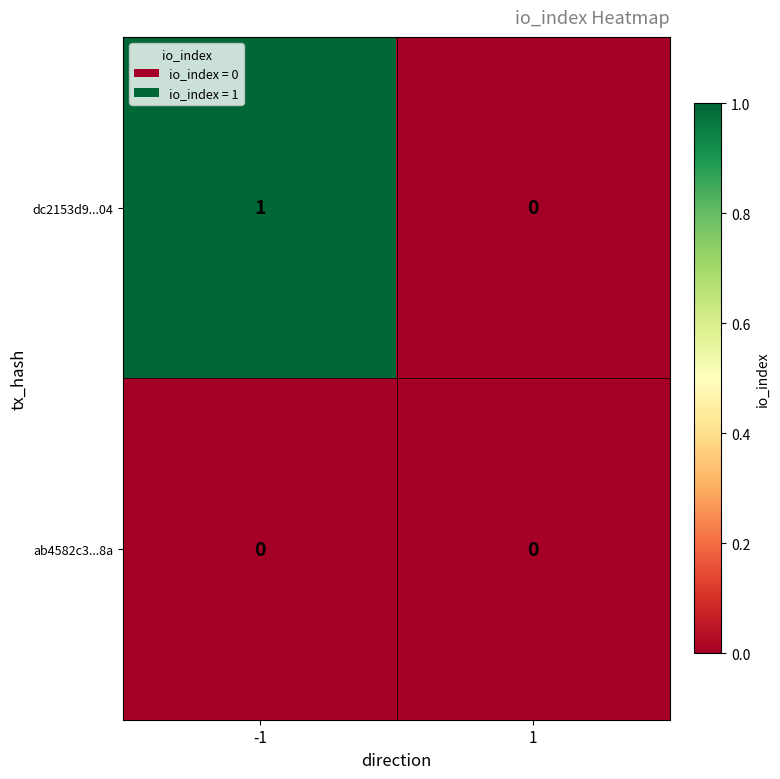

Rank the series by their maximum value, from lowest to highest.

ab4582c3...8a, dc2153d9...04